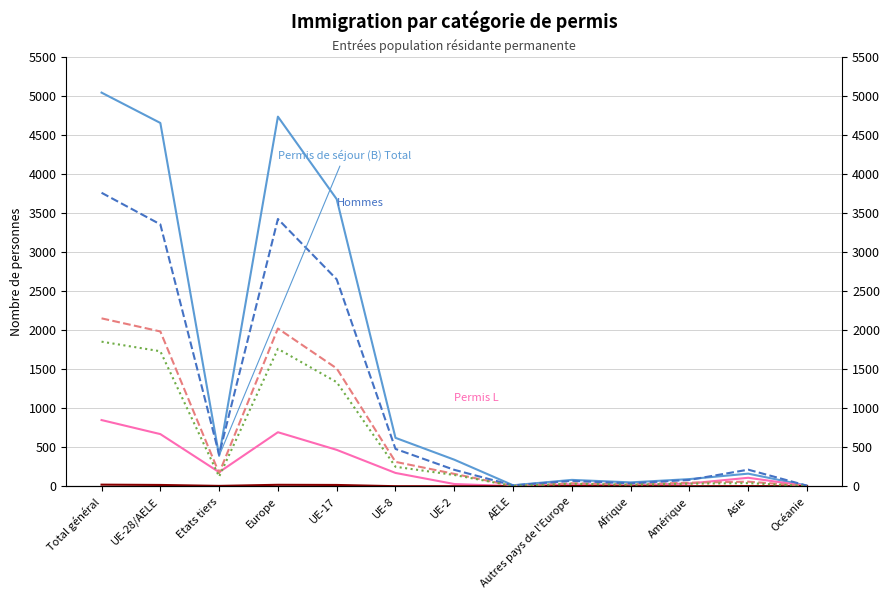

Reading right to left, extract all data points from this chart.

Permis de séjour (B) Total: Océanie=7	Asie=161	Amérique=91	Afrique=49	Autres pays de l'Europe=81	AELE=12	UE-2=340	UE-8=620	UE-17=3680	Europe=4738	Etats tiers=389	UE-28/AELE=4657	Total général=5046
Permis de courte durée (L) Total: Océanie=3	Asie=108	Amérique=35	Afrique=10	Autres pays de l'Europe=24	AELE=1	UE-2=28	UE-8=170	UE-17=466	Europe=692	Etats tiers=180	UE-28/AELE=668	Total général=848
Etablis (C) Total: Océanie=0	Asie=1	Amérique=0	Afrique=1	Autres pays de l'Europe=2	AELE=0	UE-2=0	UE-8=0	UE-17=16	Europe=18	Etats tiers=4	UE-28/AELE=16	Total général=20
Population Femmes: Océanie=3	Asie=58	Amérique=45	Afrique=24	Autres pays de l'Europe=38	AELE=3	UE-2=158	UE-8=312	UE-17=1510	Europe=2022	Etats tiers=168	UE-28/AELE=1984	Total général=2152
Population Hommes: Océanie=7	Asie=212	Amérique=81	Afrique=36	Autres pays de l'Europe=69	AELE=10	UE-2=210	UE-8=478	UE-17=2652	Europe=3426	Etats tiers=405	UE-28/AELE=3357	Total général=3762
Permis B Femmes: Océanie=2	Asie=39	Amérique=32	Afrique=19	Autres pays de l'Europe=31	AELE=3	UE-2=144	UE-8=249	UE-17=1334	Europe=1761	Etats tiers=123	UE-28/AELE=1730	Total général=1853